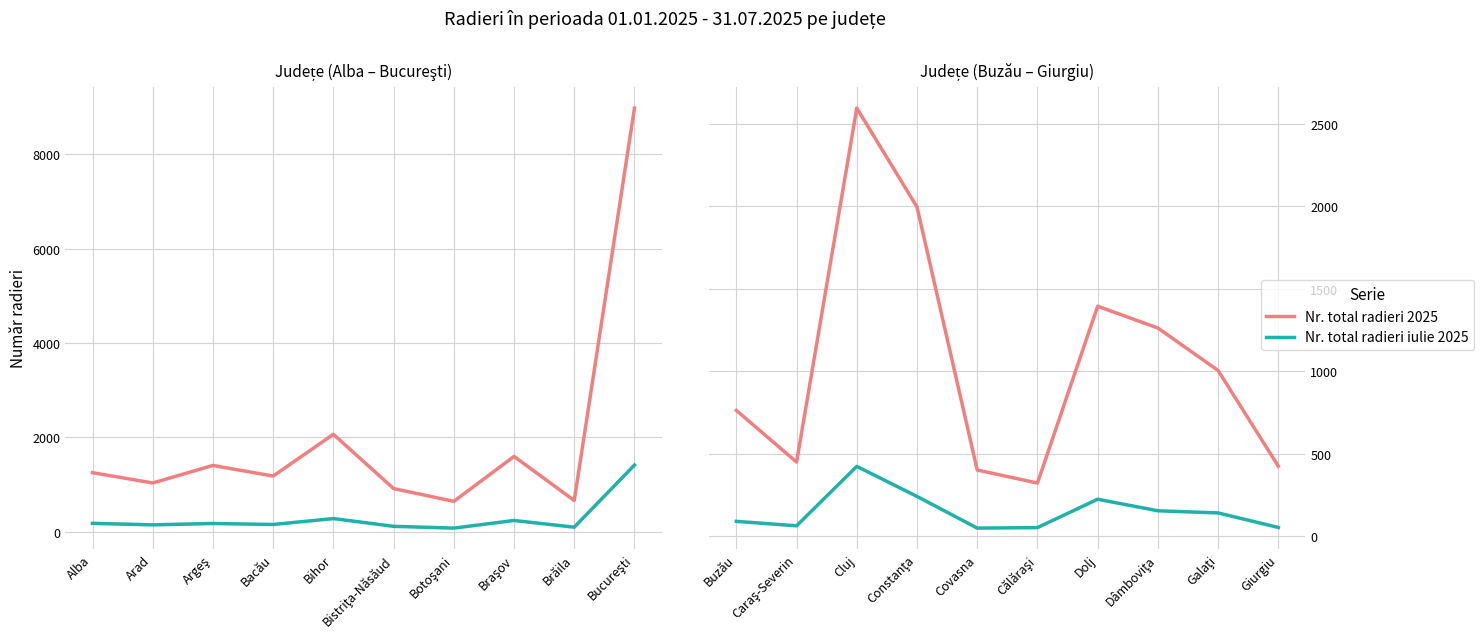

What are all the series names shown in the legend?

Nr. total radieri 2025, Nr. total radieri iulie 2025